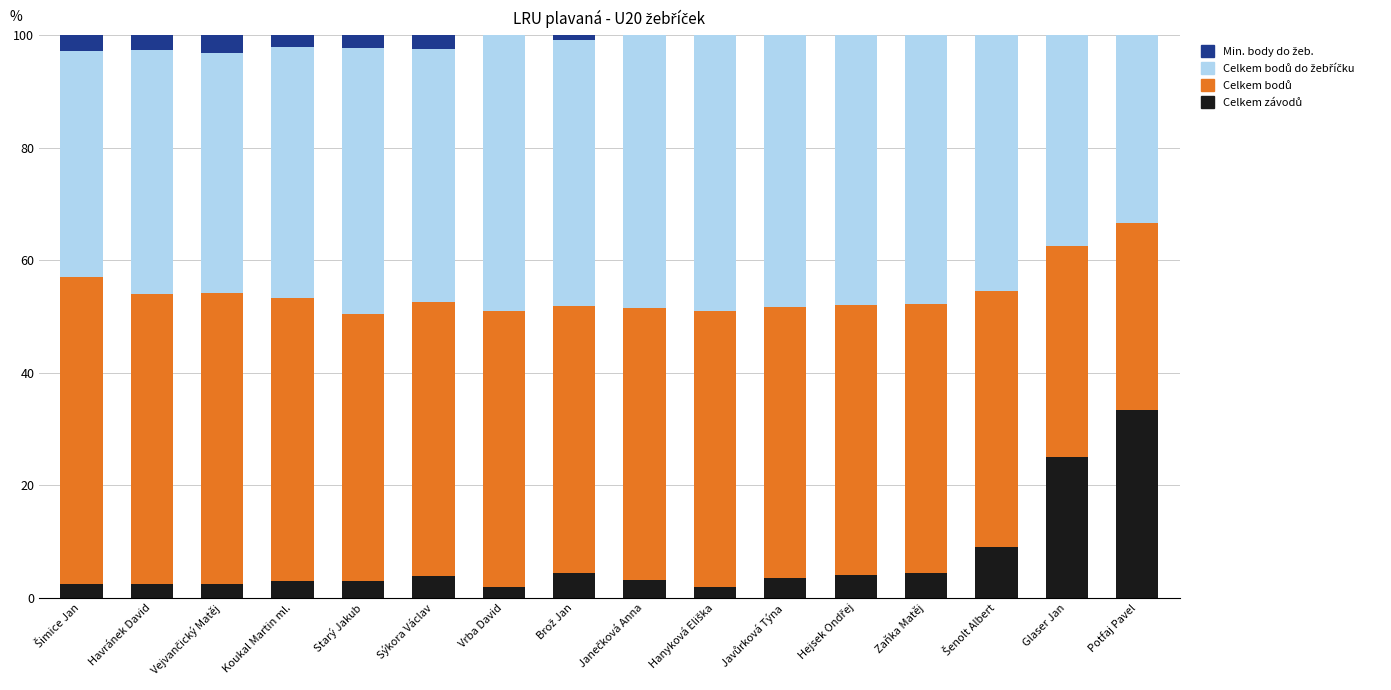

What position from the right is Vejvančický Matěj?

14